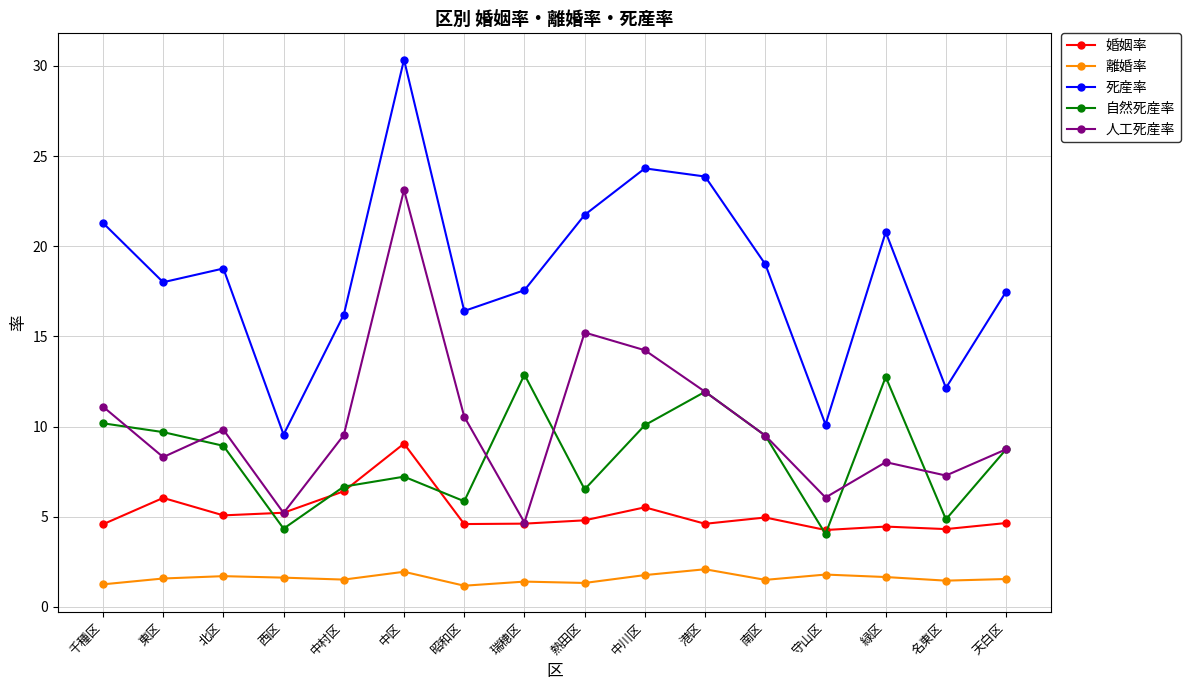

Does the chart display data point markers on the line(s)?

Yes